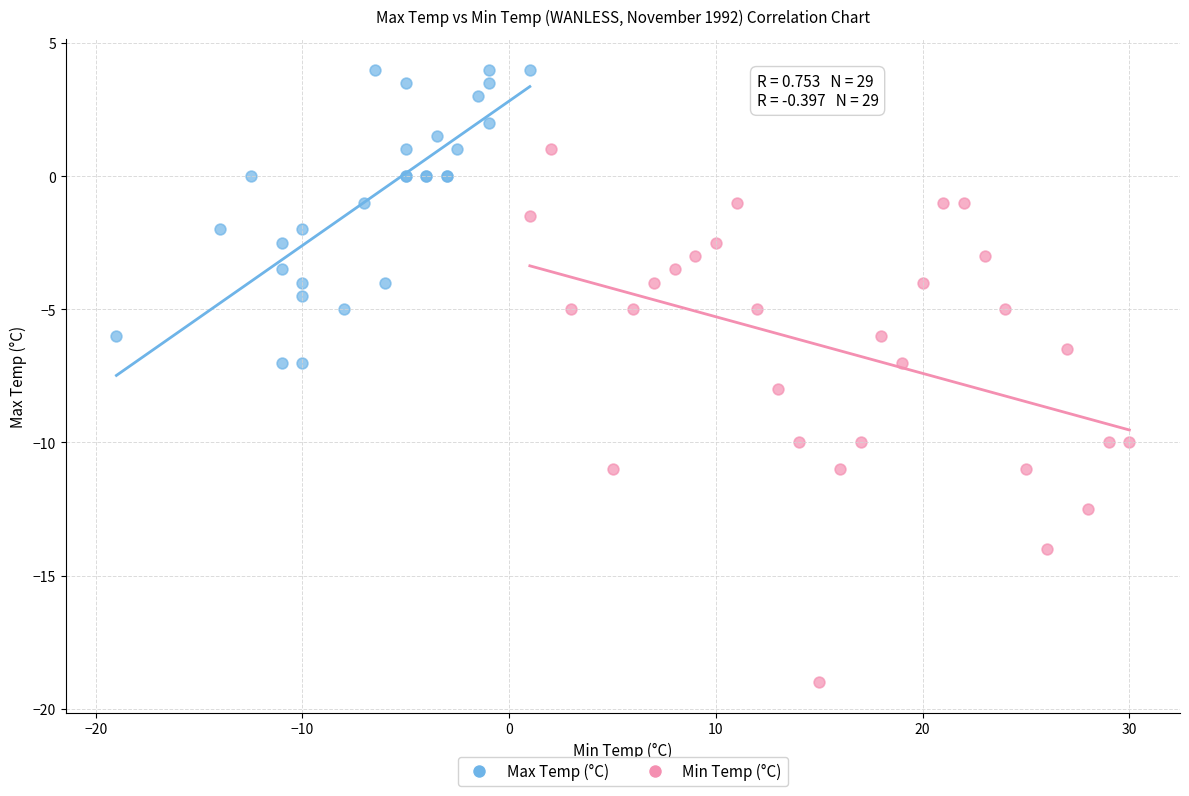

Which series reaches the maximum Y coordinate?

Max Temp (°C)